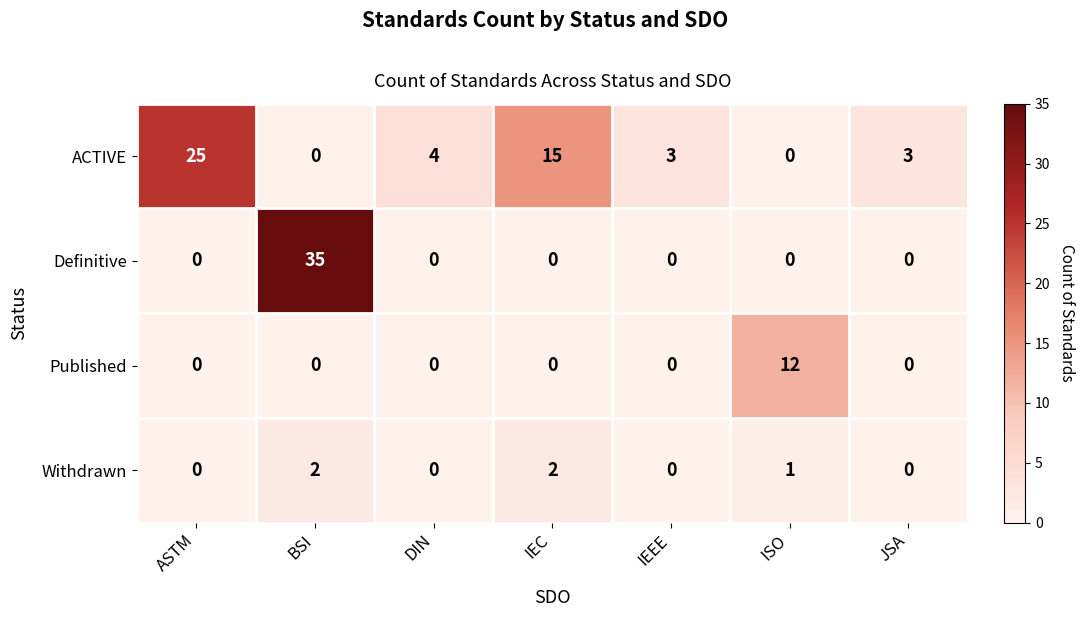

Reading left to right, list all the values displayed in this chart.

ACTIVE: ASTM=25	BSI=0	DIN=4	IEC=15	IEEE=3	ISO=0	JSA=3
Definitive: ASTM=0	BSI=35	DIN=0	IEC=0	IEEE=0	ISO=0	JSA=0
Published: ASTM=0	BSI=0	DIN=0	IEC=0	IEEE=0	ISO=12	JSA=0
Withdrawn: ASTM=0	BSI=2	DIN=0	IEC=2	IEEE=0	ISO=1	JSA=0